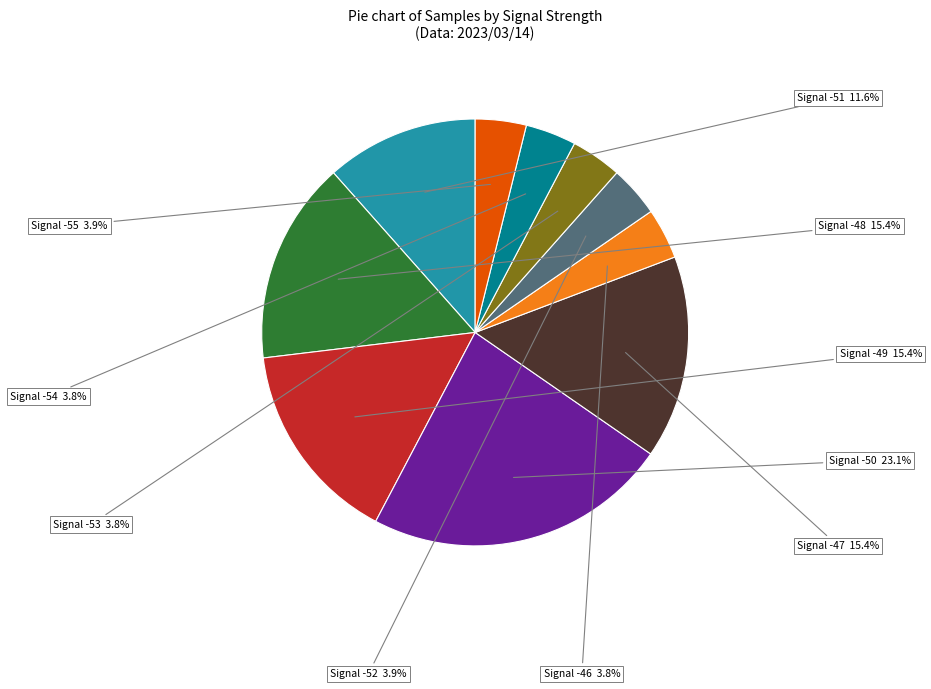

Does any single category account for the majority?

No